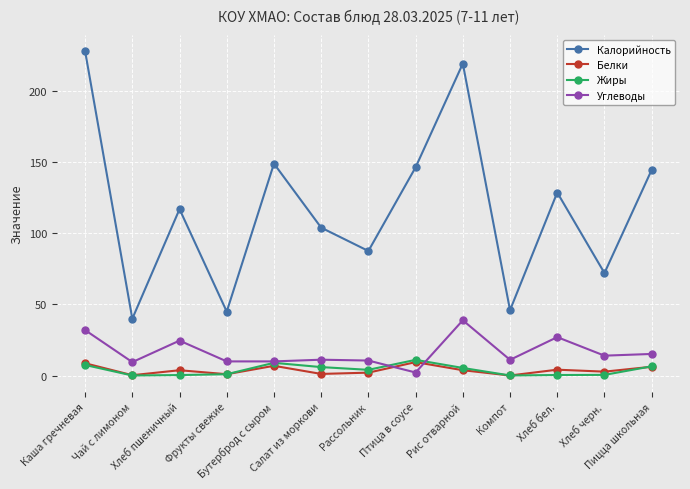

How many categories are shown in the chart?

13